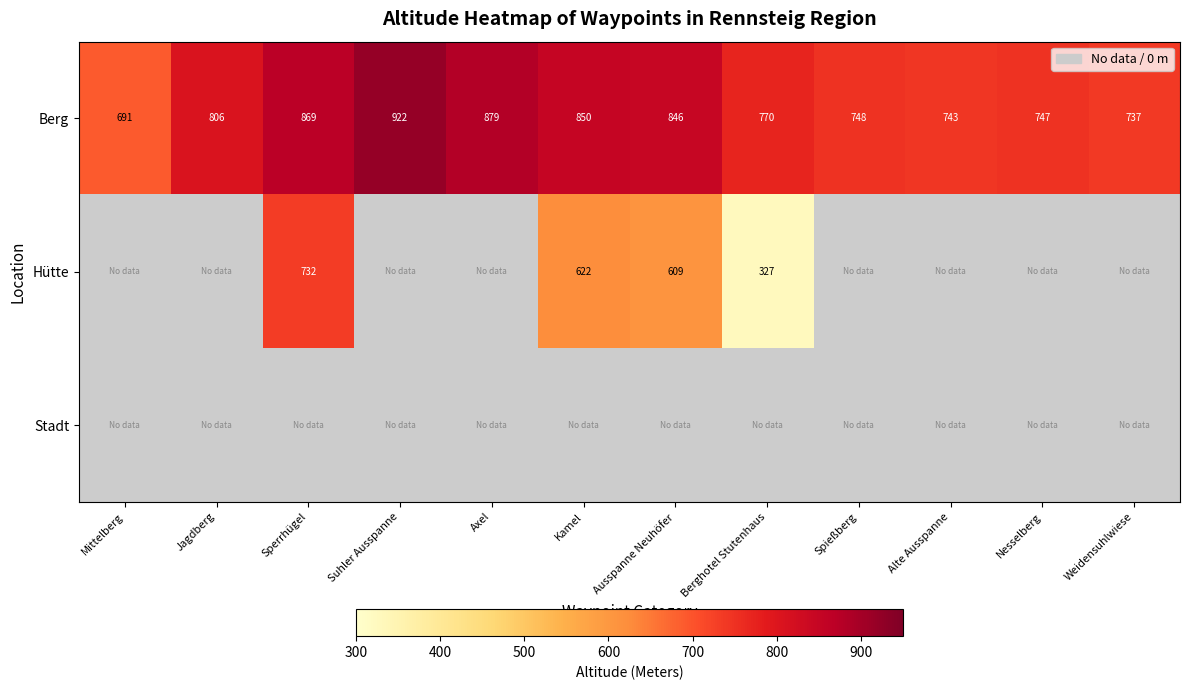

Rank the categories by Berg value from highest to lowest.

Suhler Ausspanne, Axel, Sperrhügel, Kamel, Ausspanne Neuhöfer, Jagdberg, Berghotel Stutenhaus, Spießberg, Nesselberg, Alte Ausspanne, Weidensuhlwiese, Mittelberg